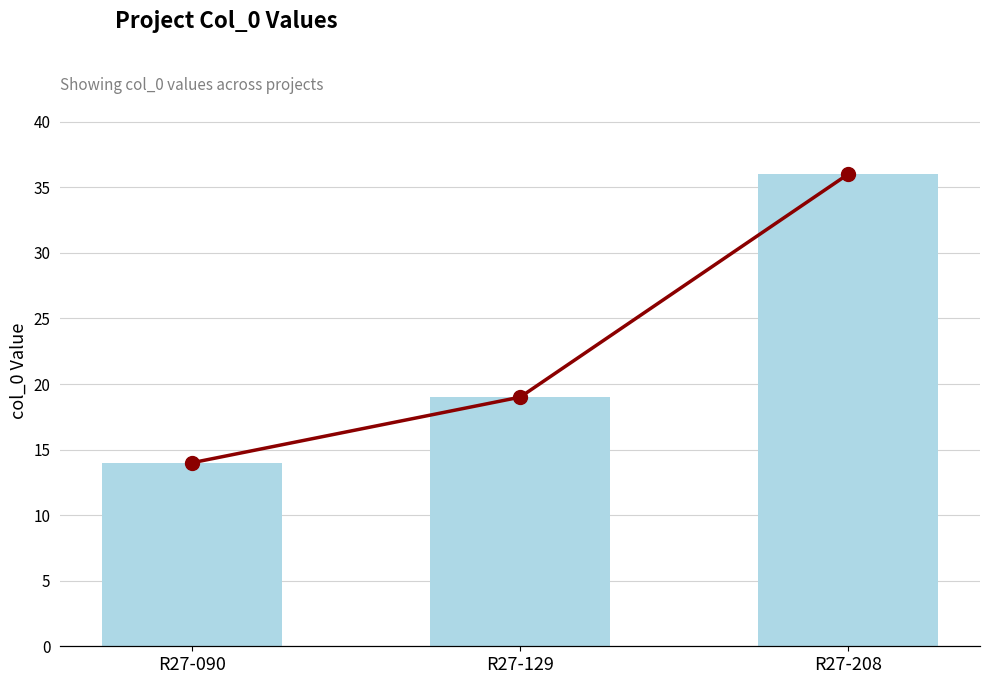

How many data points does each series have?

3